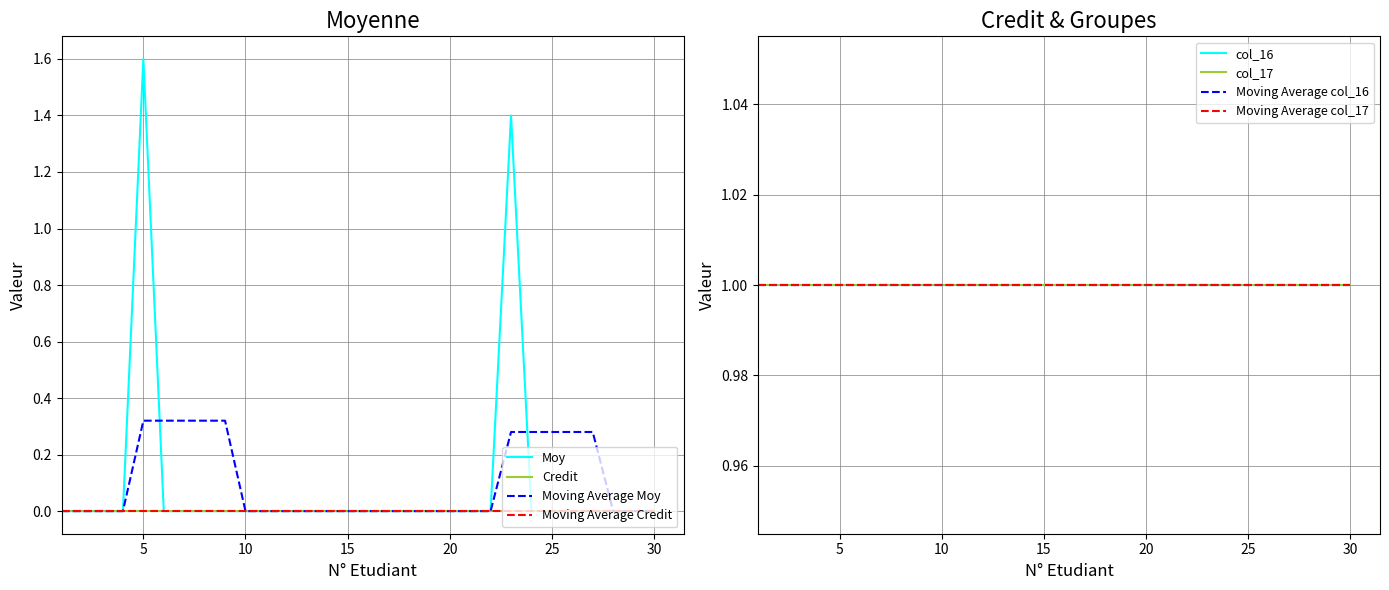

Rank the categories by Credit value from lowest to highest.

1, 2, 3, 4, 5, 6, 7, 8, 9, 10, 11, 12, 13, 14, 15, 16, 17, 18, 19, 20, 21, 22, 23, 24, 25, 26, 27, 28, 29, 30